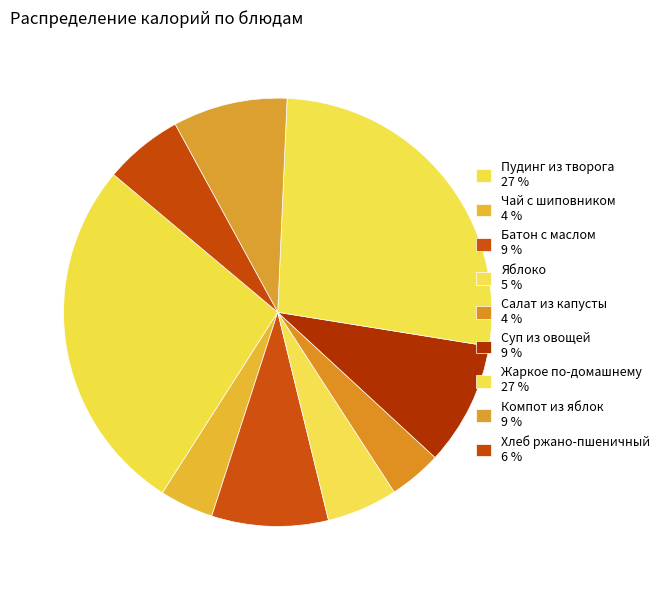

Count the number of slices in the pie.

9